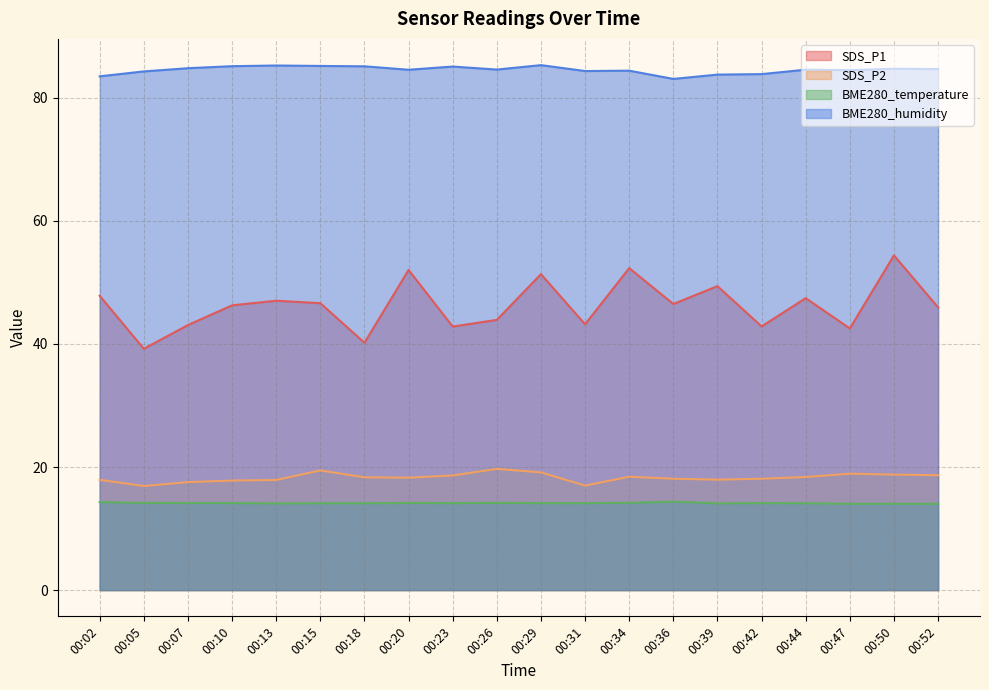

What is the difference between the maximum and minimum values in the SDS_P1 series?

15.2